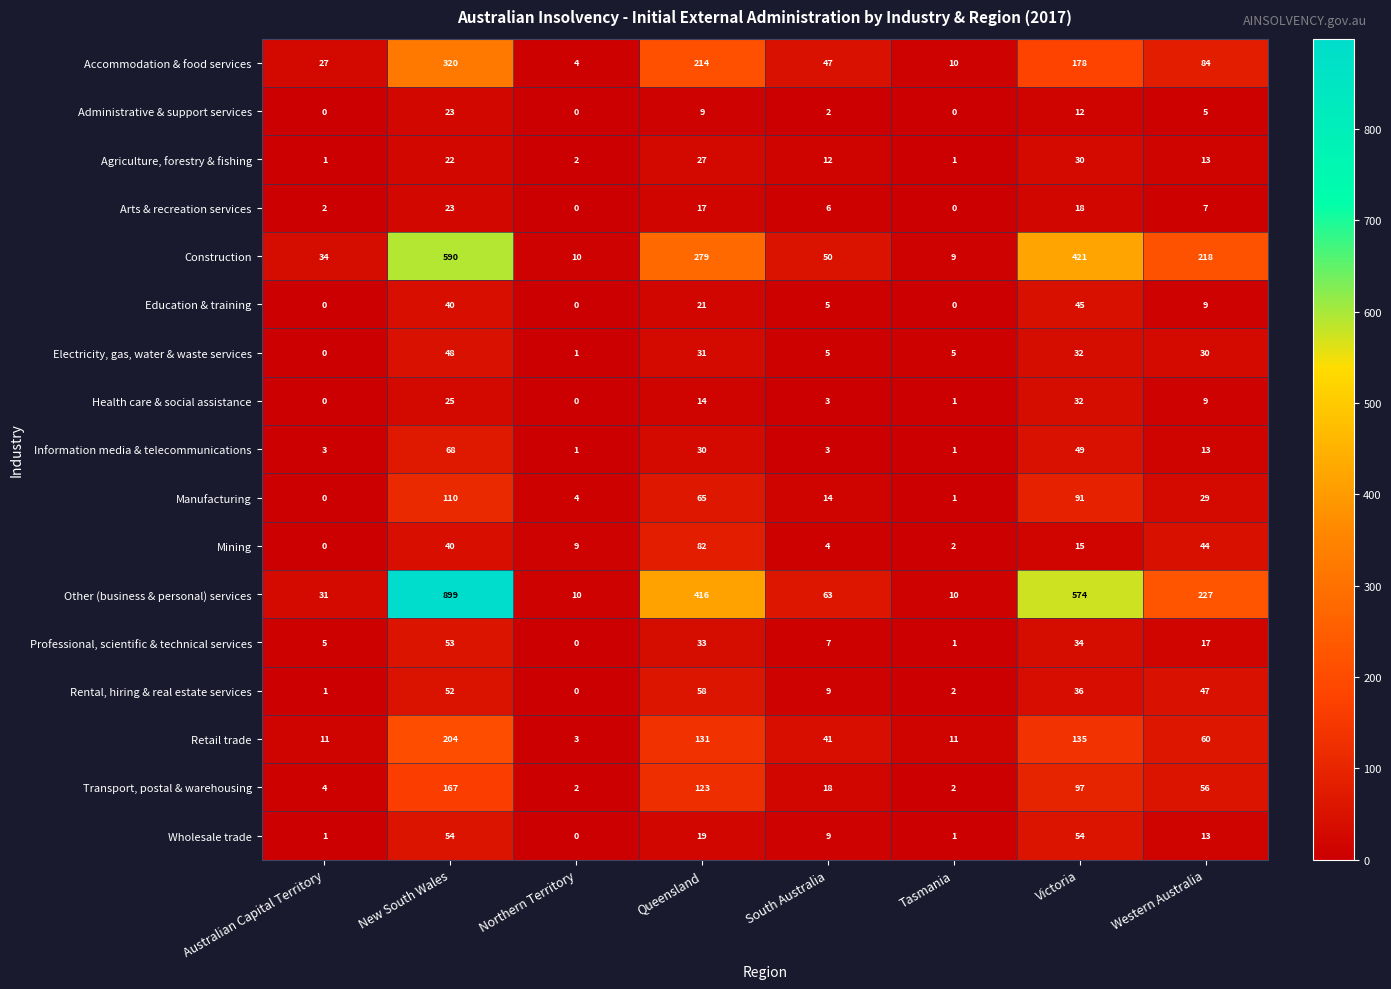

Which label corresponds to the largest value in the chart?

New South Wales